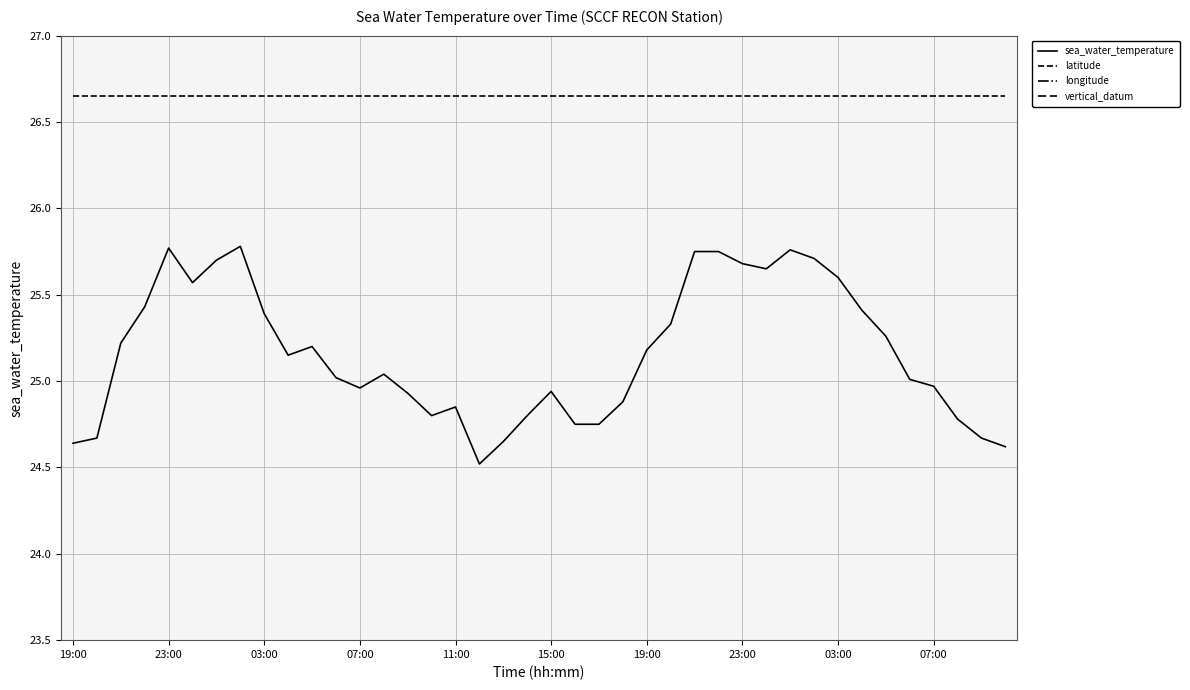

Reading left to right, transcribe all the data shown in this chart.

sea_water_temperature: 24.6	24.7	25.2	25.4	25.8	25.6	25.7	25.8	25.4	25.1	25.2	25.0	25.0	25.0	24.9	24.8	24.9	24.5	24.6	24.8	24.9	24.8	24.8	24.9	25.2	25.3	25.8	25.8	25.7	25.6	25.8	25.7	25.6	25.4	25.3	25.0	25.0	24.8	24.7	24.6
latitude: 26.6	26.6	26.6	26.6	26.6	26.6	26.6	26.6	26.6	26.6	26.6	26.6	26.6	26.6	26.6	26.6	26.6	26.6	26.6	26.6	26.6	26.6	26.6	26.6	26.6	26.6	26.6	26.6	26.6	26.6	26.6	26.6	26.6	26.6	26.6	26.6	26.6	26.6	26.6	26.6
longitude: -81.9	-81.9	-81.9	-81.9	-81.9	-81.9	-81.9	-81.9	-81.9	-81.9	-81.9	-81.9	-81.9	-81.9	-81.9	-81.9	-81.9	-81.9	-81.9	-81.9	-81.9	-81.9	-81.9	-81.9	-81.9	-81.9	-81.9	-81.9	-81.9	-81.9	-81.9	-81.9	-81.9	-81.9	-81.9	-81.9	-81.9	-81.9	-81.9	-81.9
vertical_datum: 2.1	2.1	2.1	2.1	2.1	2.1	2.1	2.1	2.1	2.1	2.1	2.1	2.1	2.1	2.1	2.1	2.1	2.1	2.1	2.1	2.1	2.1	2.1	2.1	2.1	2.1	2.1	2.1	2.1	2.1	2.1	2.1	2.1	2.1	2.1	2.1	2.1	2.1	2.1	2.1